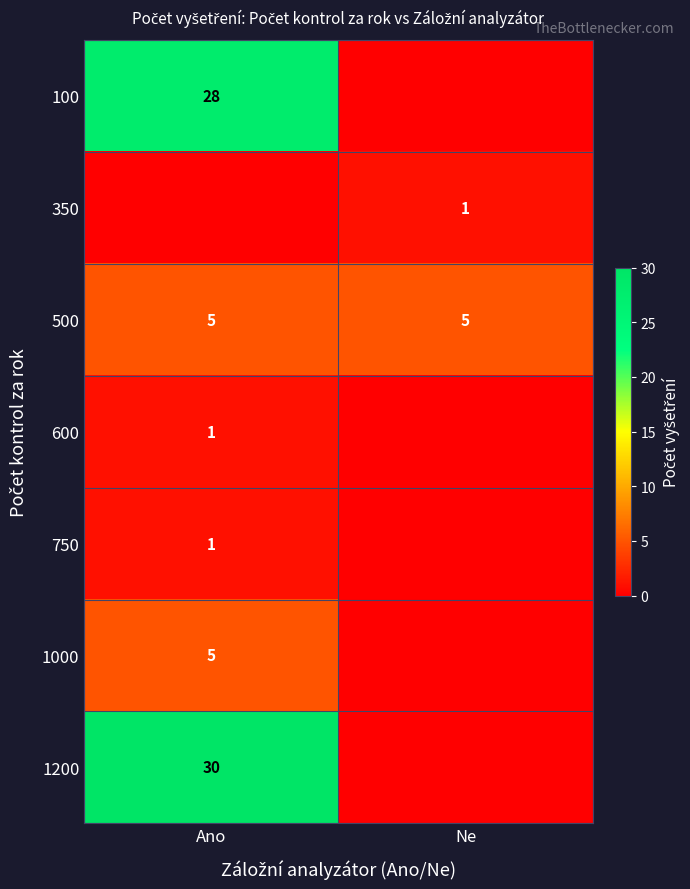

Is it true that 500 equals 5 at Ne?

True